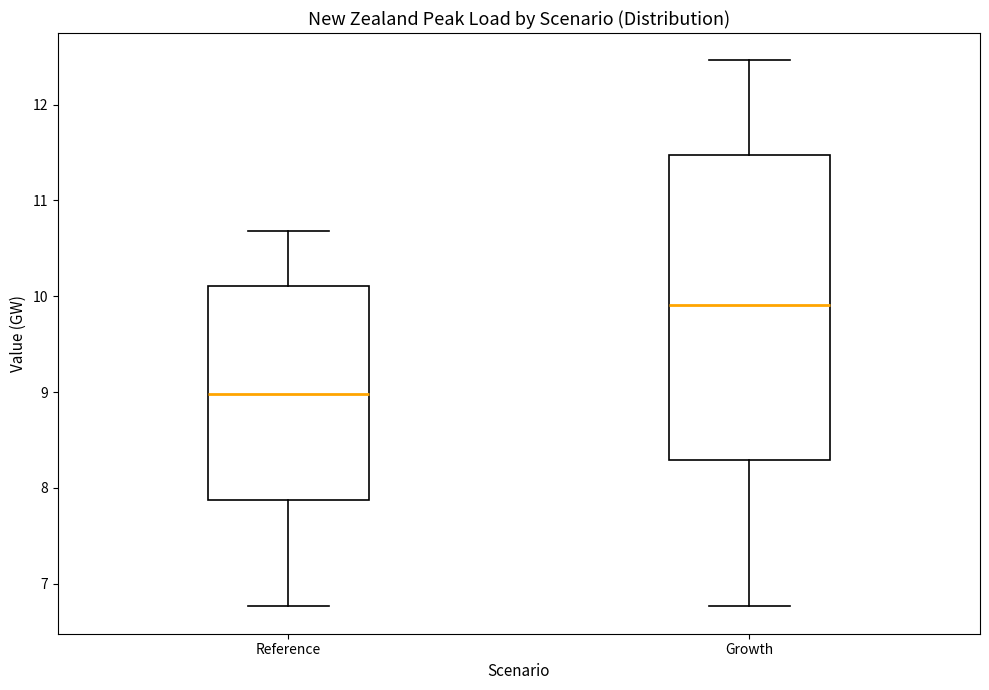

Reading left to right, transcribe this box plot: for each box, give where its median line is, the range the box spans, and where its two whiskers end, as read against the y-axis. The values are not printed on the chart, so give them approximately, as read against the axis.

Reference: median 9.0, box 7.9 to 10.1, whiskers 6.8 to 10.7
Growth: median 9.9, box 8.3 to 11.5, whiskers 6.8 to 12.5